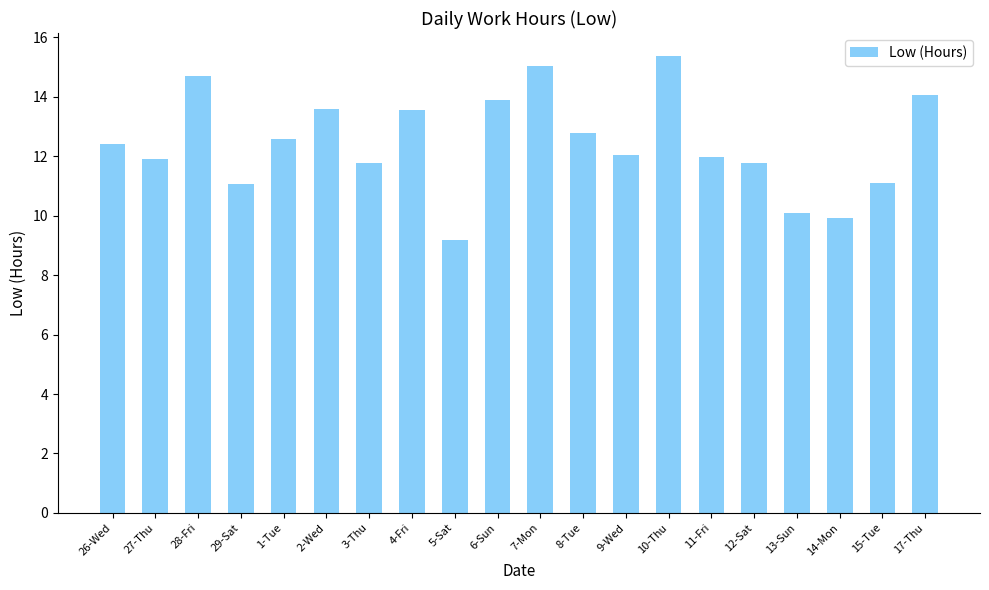

Is it true that the value at 4-Fri is 8.9?

False